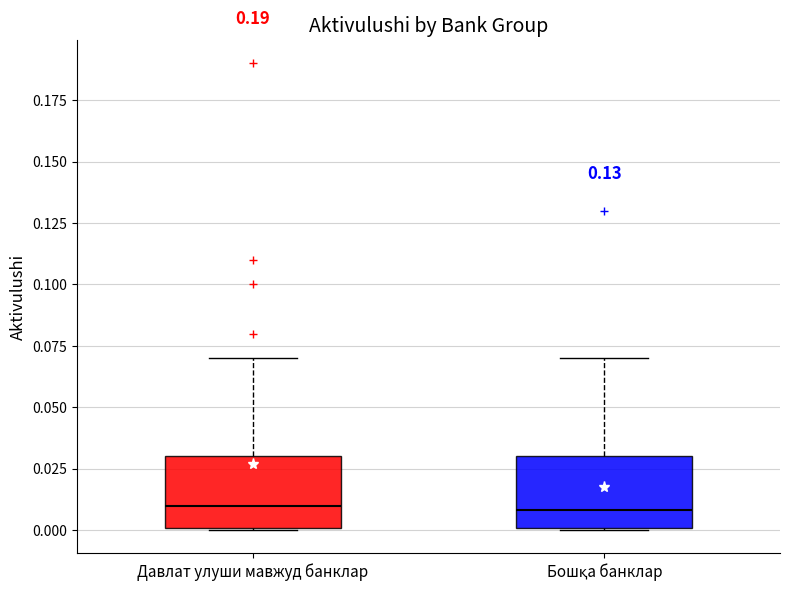

Reading left to right, transcribe this box plot: for each box, give where its median line is, the range the box spans, and where its two whiskers end, as read against the y-axis. The values are not printed on the chart, so give them approximately, as read against the axis.

Давлат улуши мавжуд банклар: median 0.01, box 0.00 to 0.03, whiskers 0.00 to 0.07
Бошқа банклар: median 0.01, box 0.00 to 0.03, whiskers 0.00 to 0.07